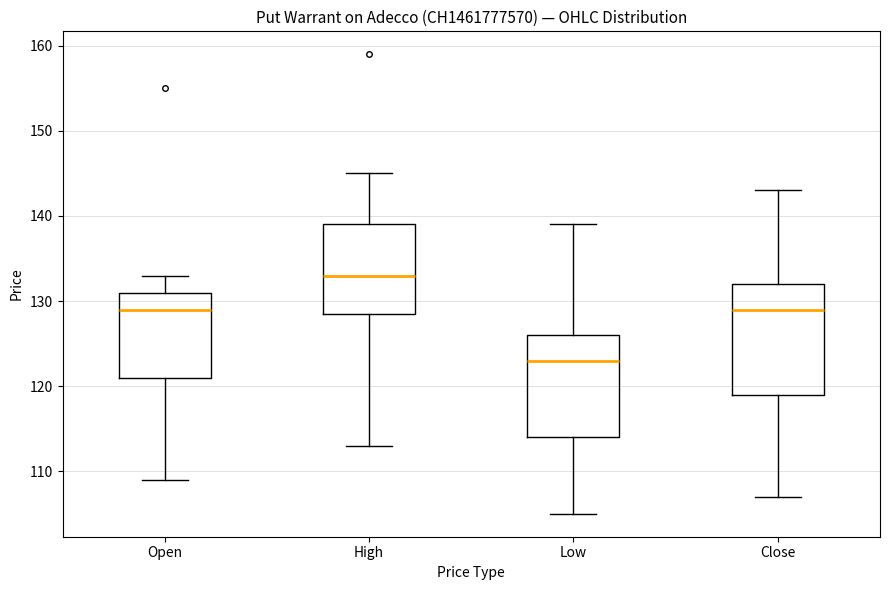

Reading left to right, transcribe this box plot: for each box, give where its median line is, the range the box spans, and where its two whiskers end, as read against the y-axis. The values are not printed on the chart, so give them approximately, as read against the axis.

Open: median 129, box 121 to 131, whiskers 109 to 133
High: median 133, box 129 to 139, whiskers 113 to 145
Low: median 123, box 114 to 126, whiskers 105 to 139
Close: median 129, box 119 to 132, whiskers 107 to 143